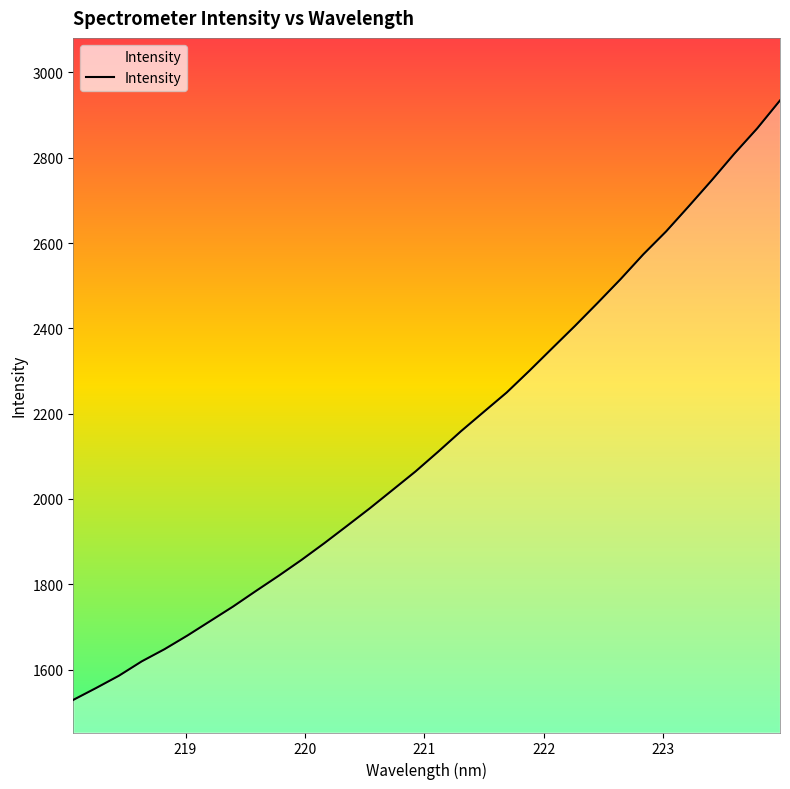

What is the smallest value displayed?

1528.9